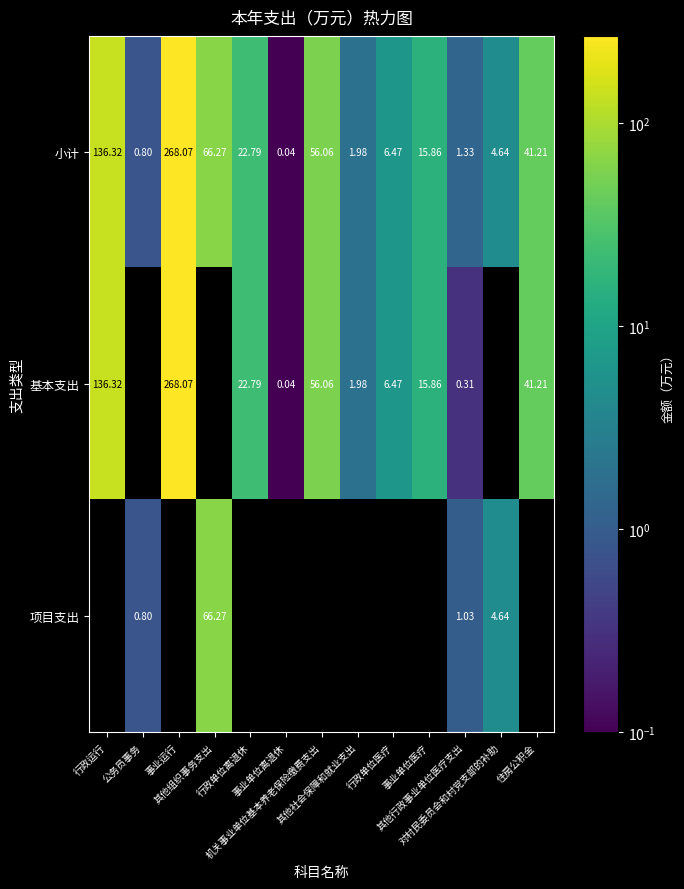

Which series changed the most between 行政运行 and 其他行政事业单位医疗支出?

基本支出